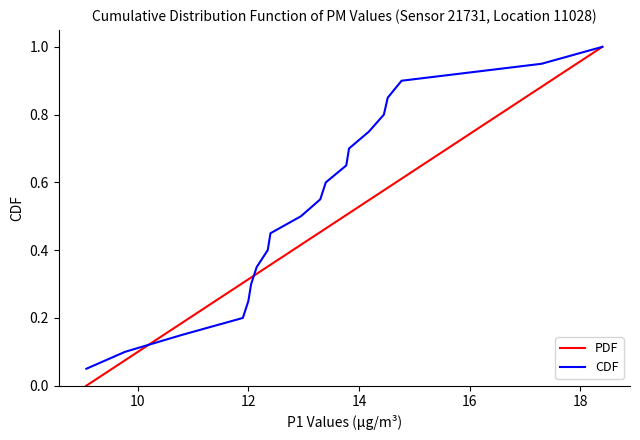

At how many categories does at least one series exceed 0?

20